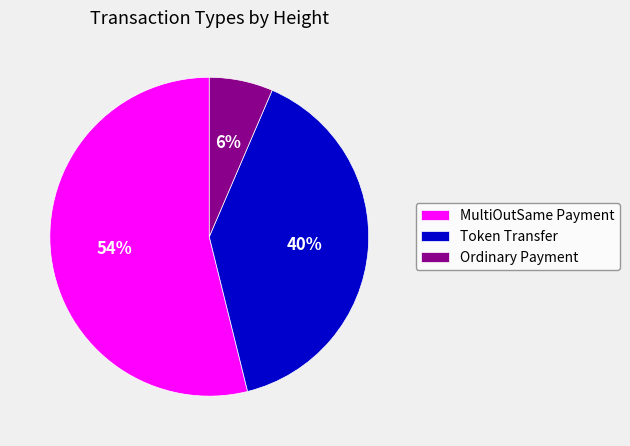

How many slices are in this pie chart?

3